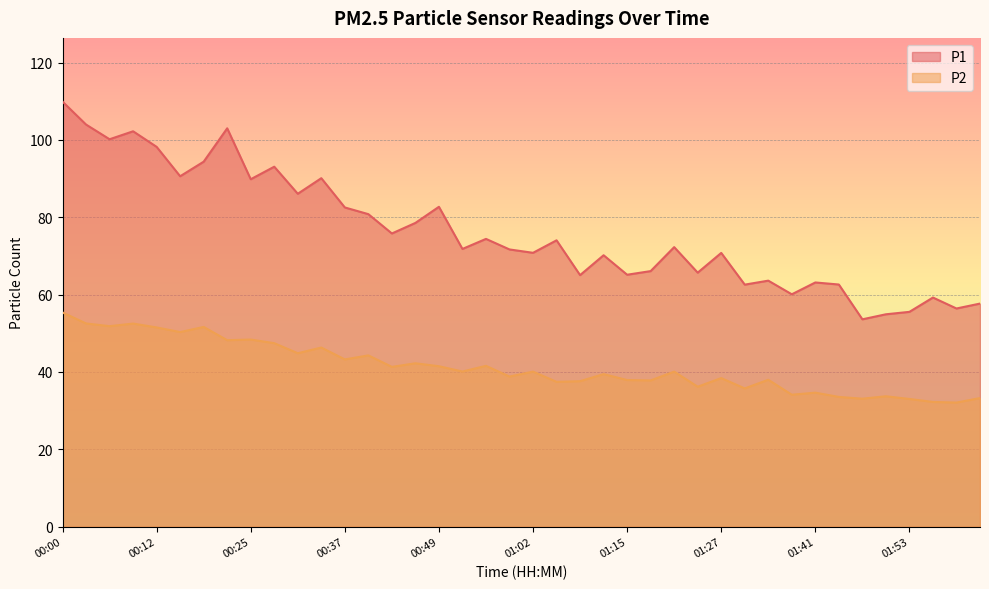

Which series has the widest spread of values?

P1